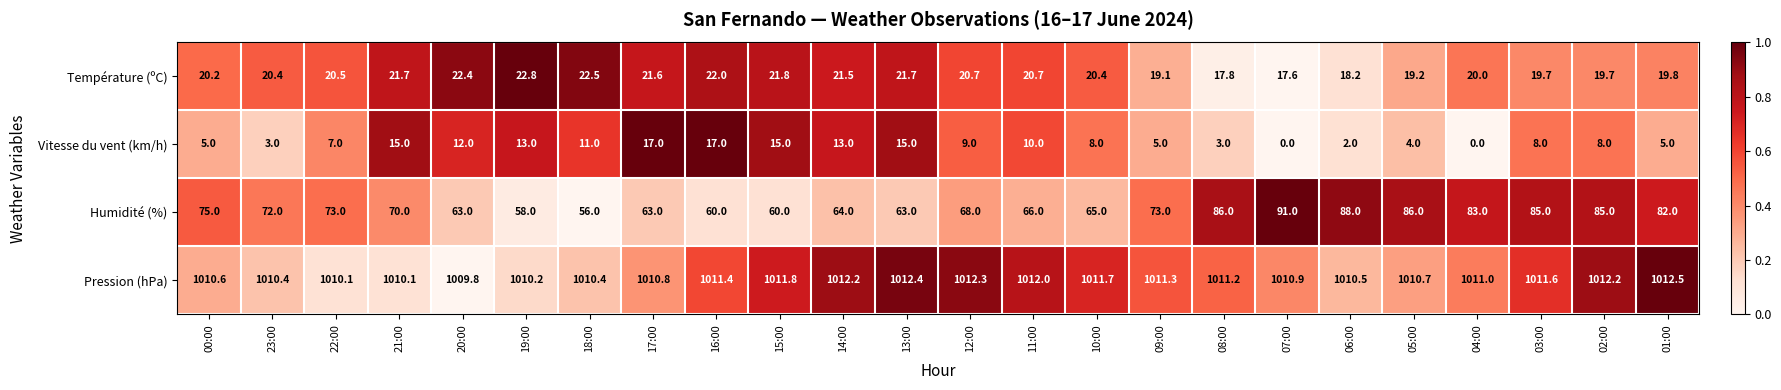

What is the difference between the Vitesse du vent (km/h) values at 04:00 and 16:00?

17.0